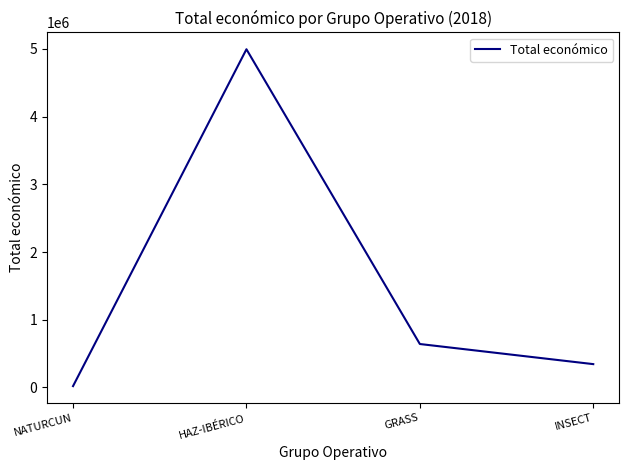

Reading right to left, list all the values displayed in this chart.

INSECT=344243	GRASS=641336	HAZ-IBÉRICO=4995722	NATURCUN=19478